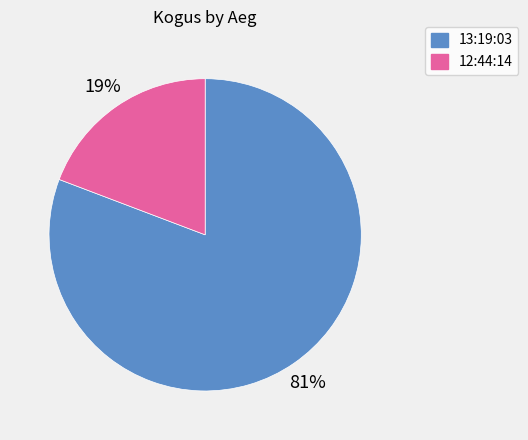

Which slice is the smallest?

12:44:14